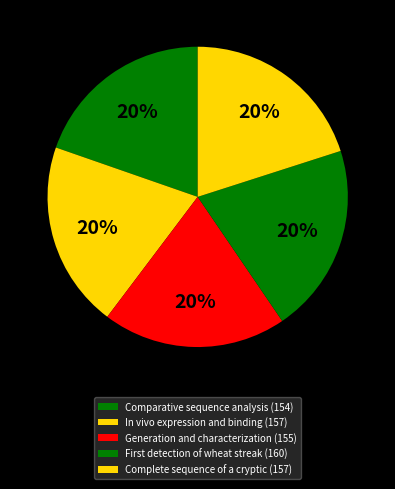

To the nearest percent, what percentage of the pie is In vivo expression and binding (157)?

20%